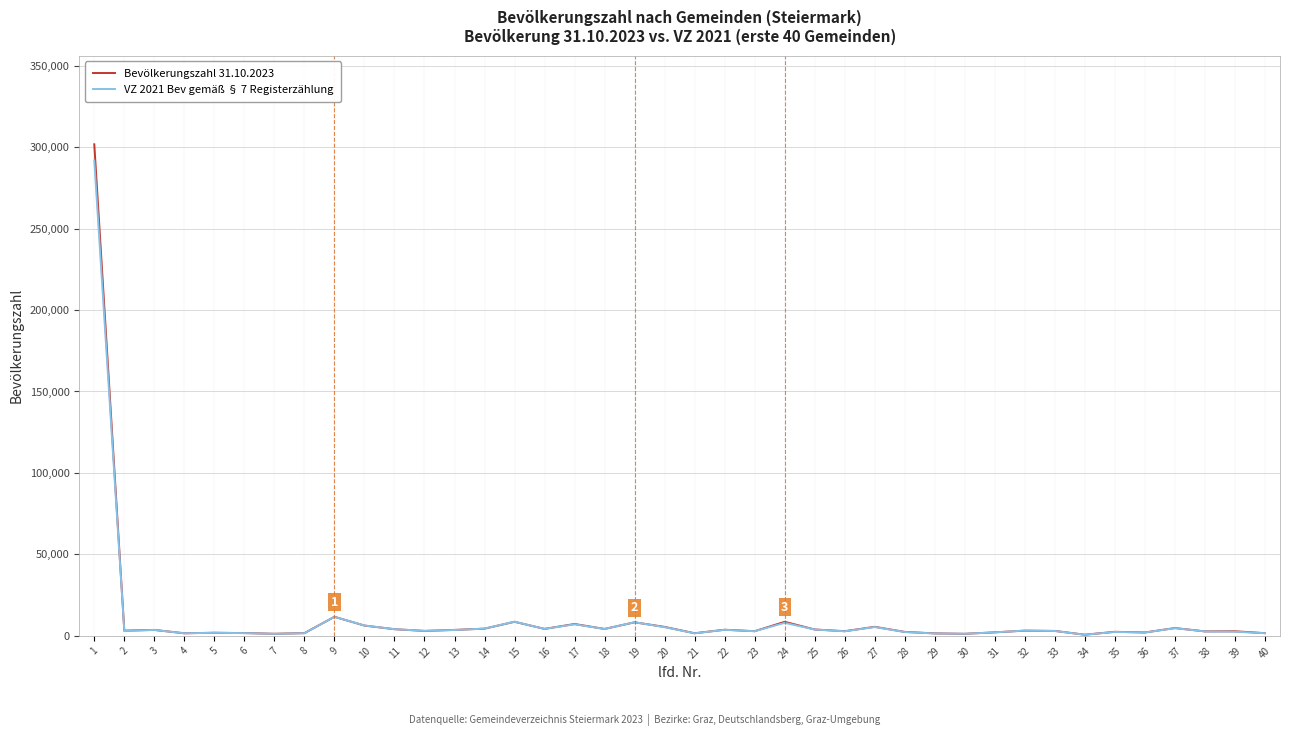

At how many categories does at least one series exceed 205693?

1